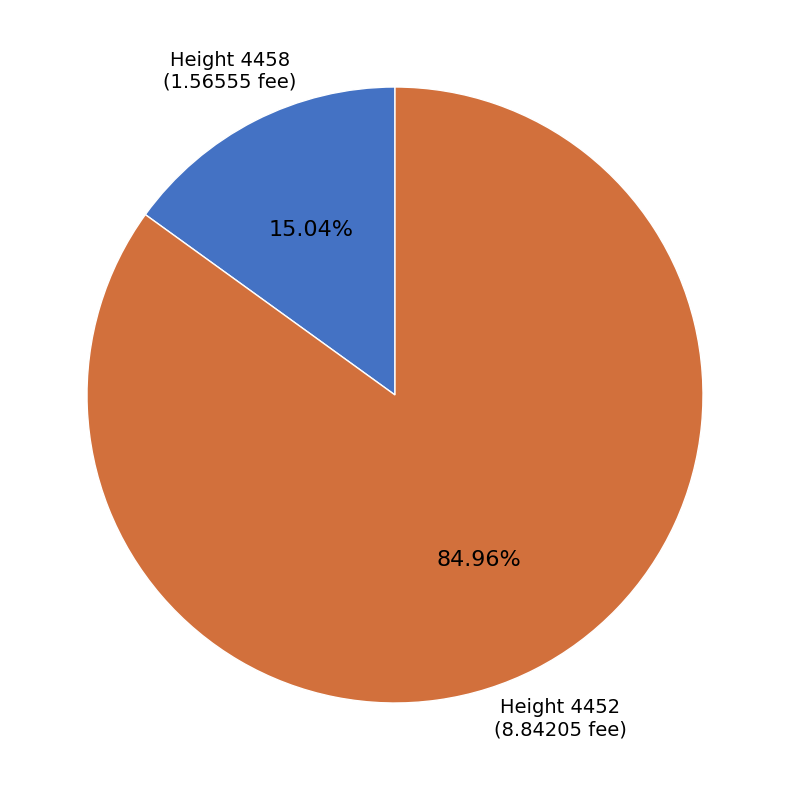

Is there a majority slice in this chart?

Yes